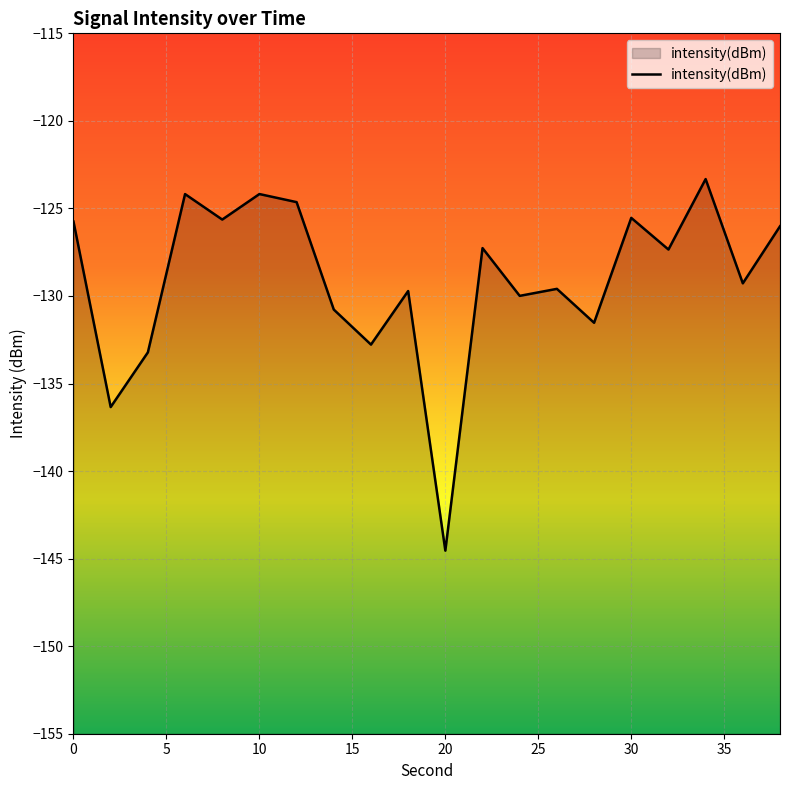

Rank the categories by value from lowest to highest.

20, 2, 4, 16, 28, 14, 24, 18, 26, 36, 32, 22, 38, 0, 8, 30, 12, 6, 10, 34